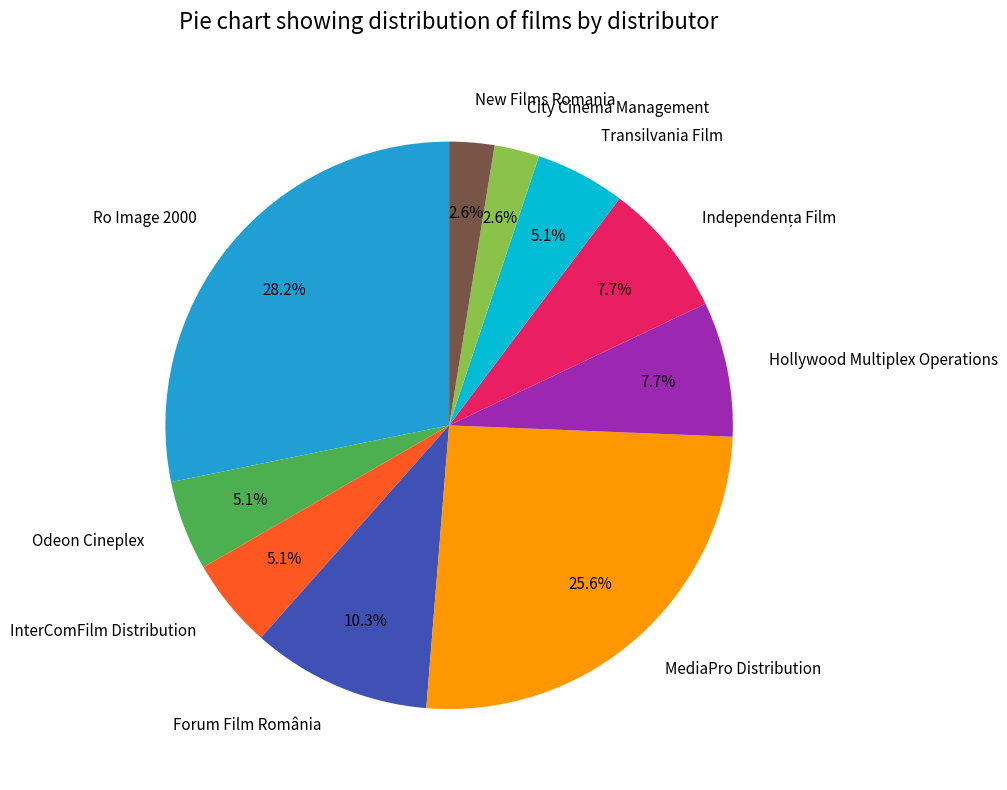

To the nearest percent, what is the difference between the largest and smallest slice percentages?

26%